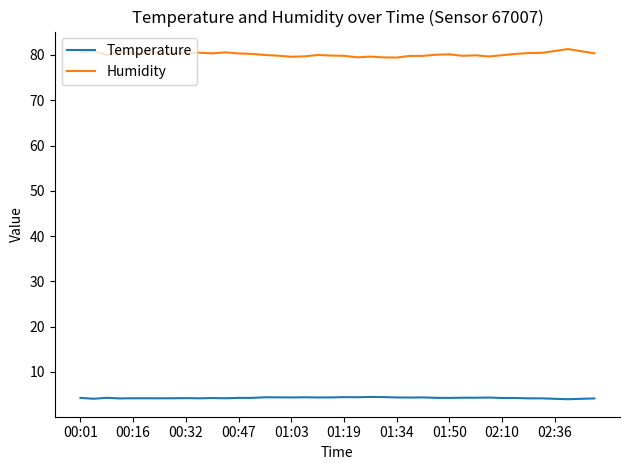

What is the minimum value for Temperature?

4.0